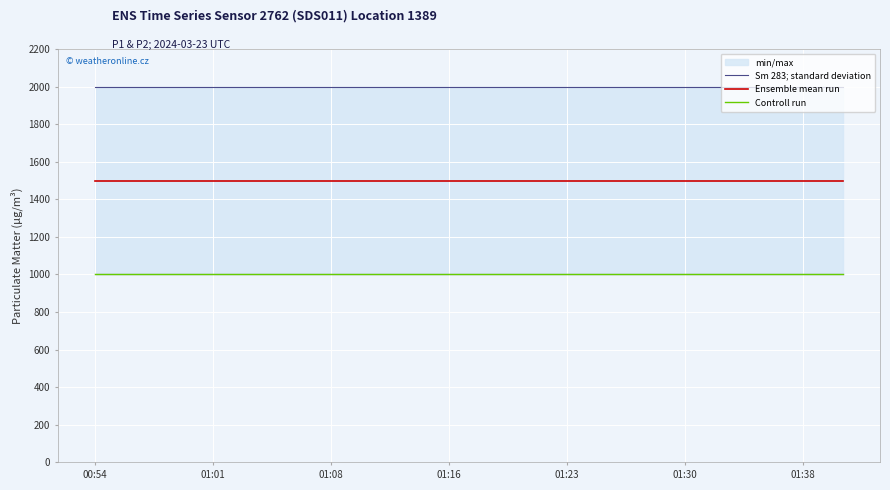

Rank the series by their average value, from lowest to highest.

Controll run, Ensemble mean run, Sm 283; standard deviation